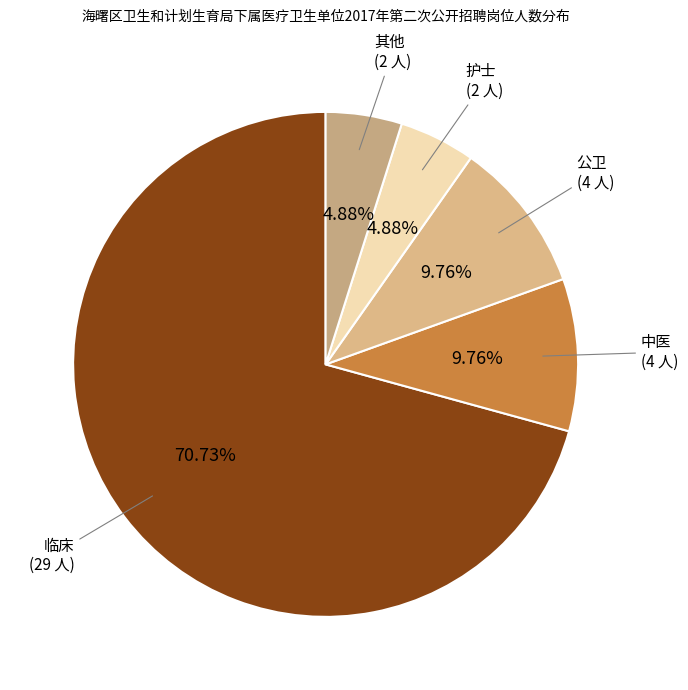

How many slices are in this pie chart?

5